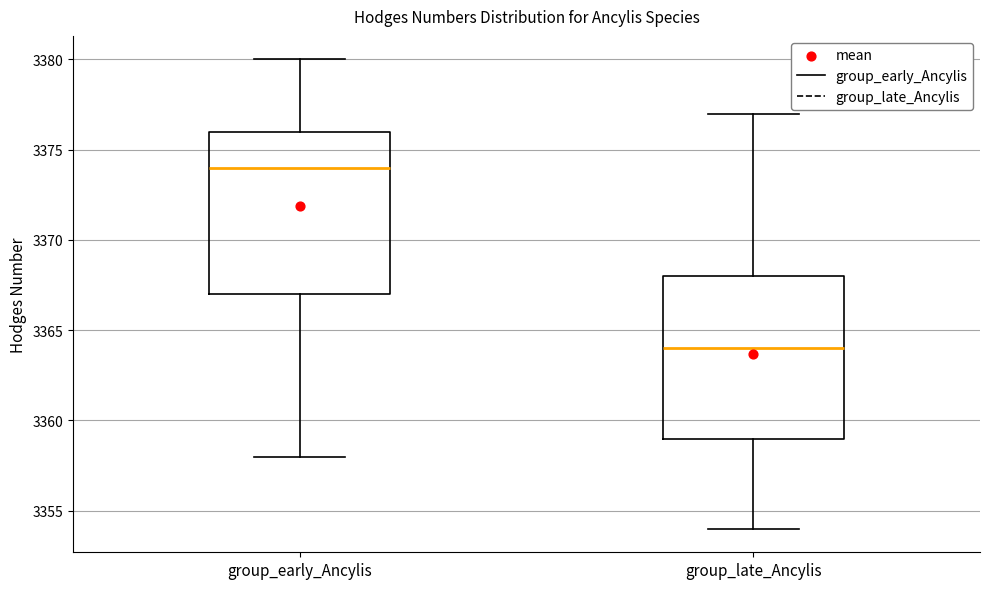

Which box has the lowest median line?

group_late_Ancylis